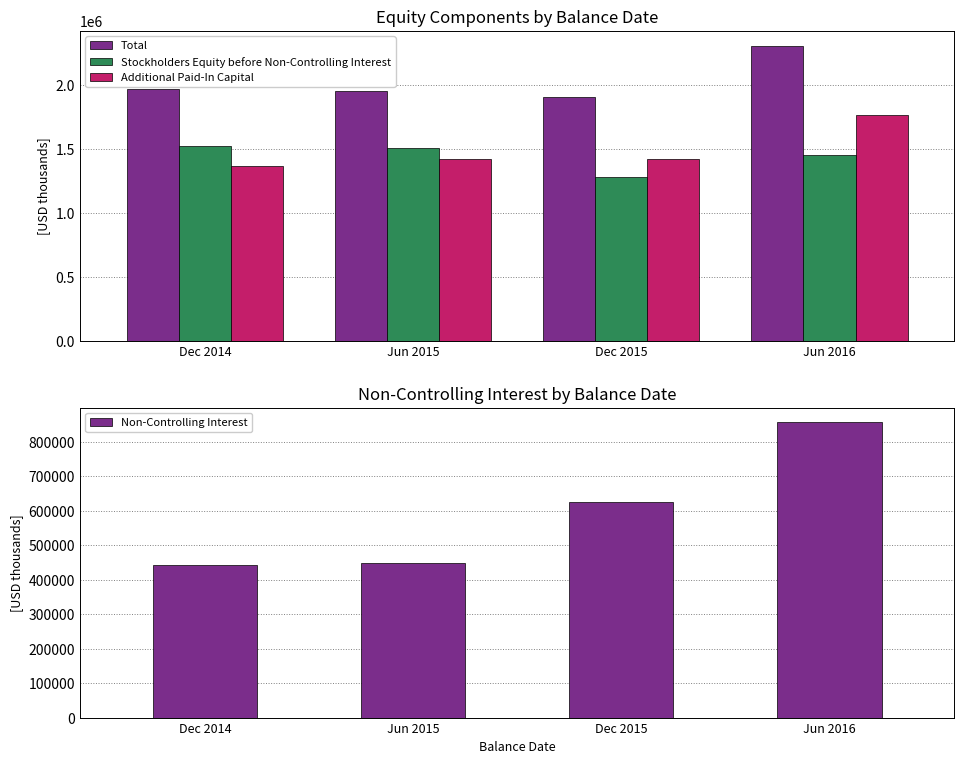

What are all the series names shown in the legend?

Total, Stockholders Equity before Non-Controlling Interest, Additional Paid-In Capital, Non-Controlling Interest